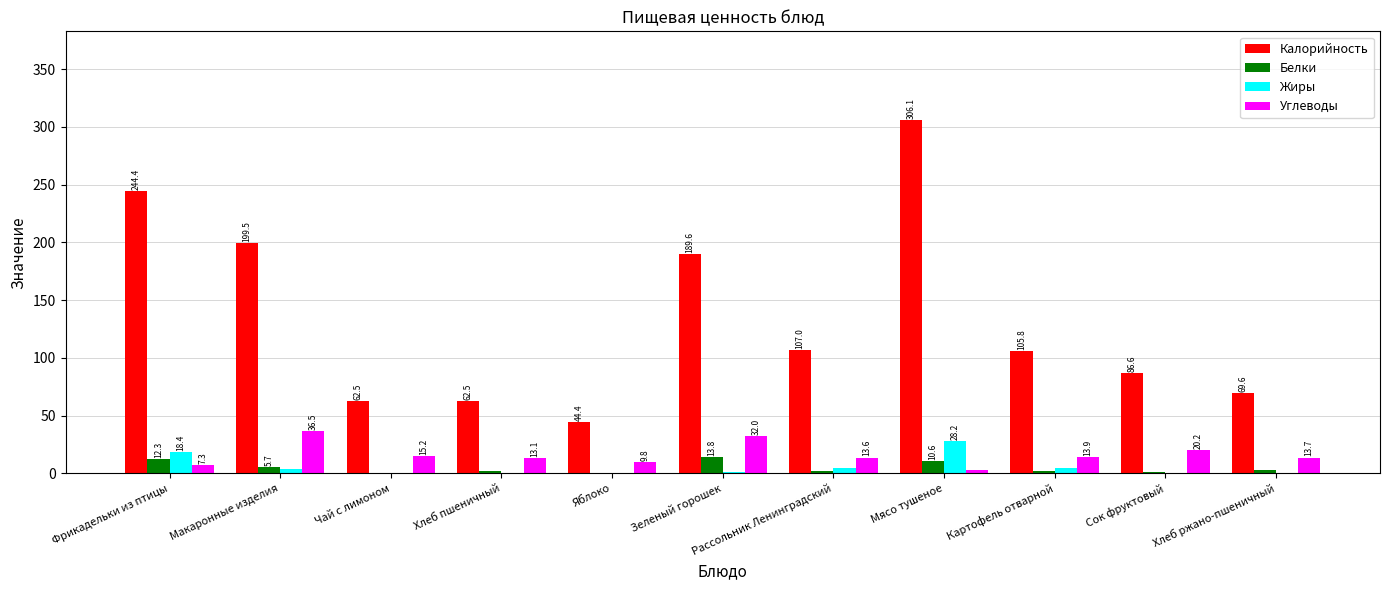

What is the spread (max minus min) of values at Яблоко?

44.0